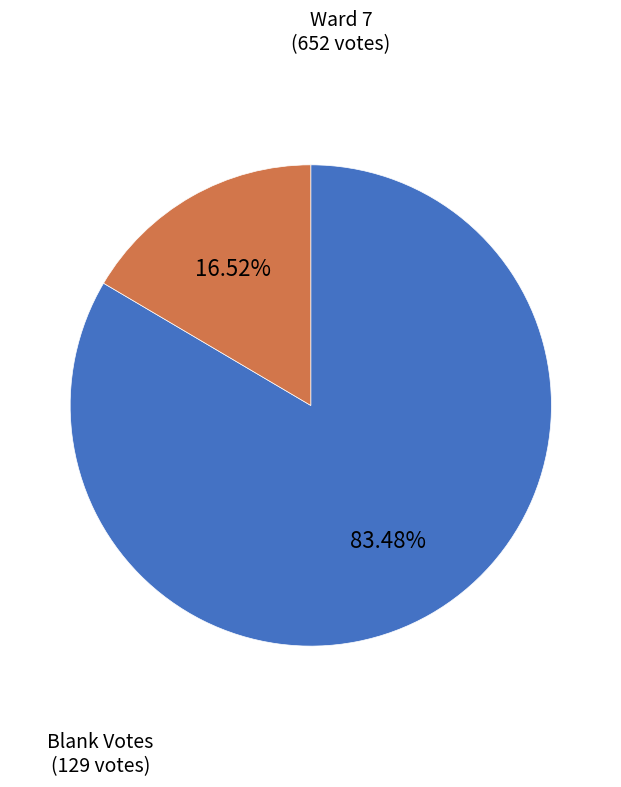

How many segments does this pie chart have?

2